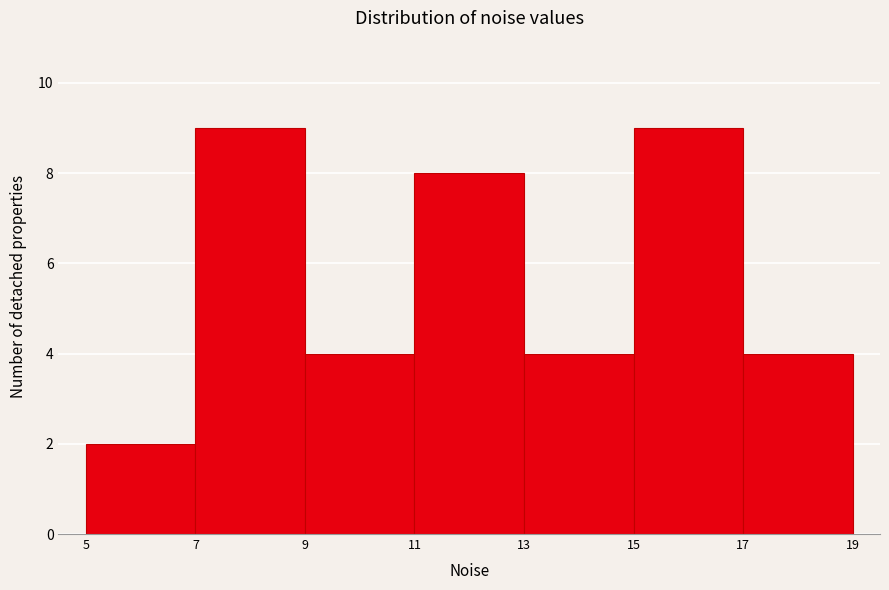

Reading left to right, transcribe this chart: for each bar, give the range it covers on the x-axis and its height. The values are not printed on the chart, so give them approximately, as read against the axis.

5 to 7: 2
7 to 9: 9
9 to 11: 4
11 to 13: 8
13 to 15: 4
15 to 17: 9
17 to 19: 4